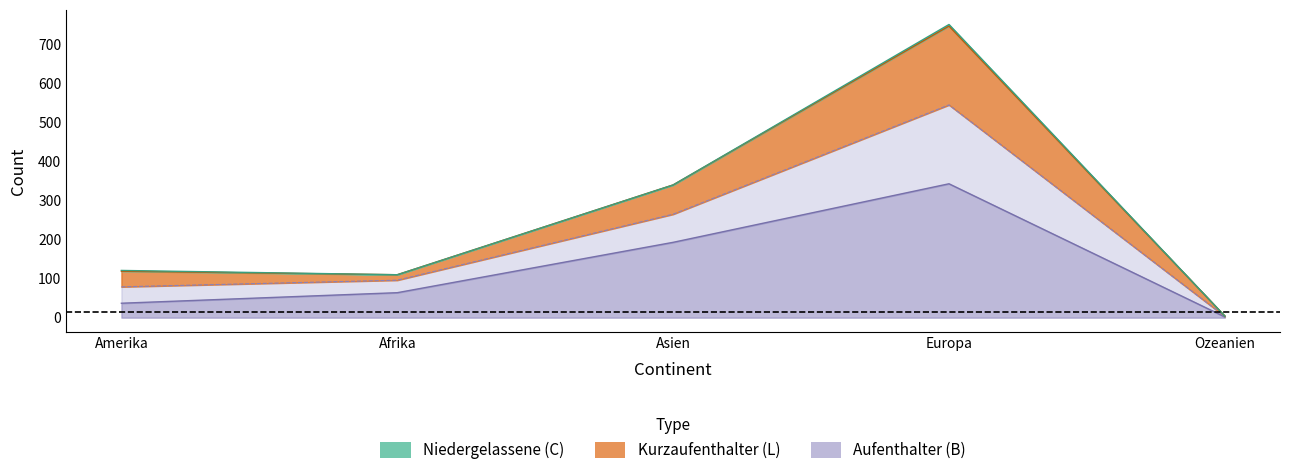

What is the label of the 3rd point from the right?

Asien